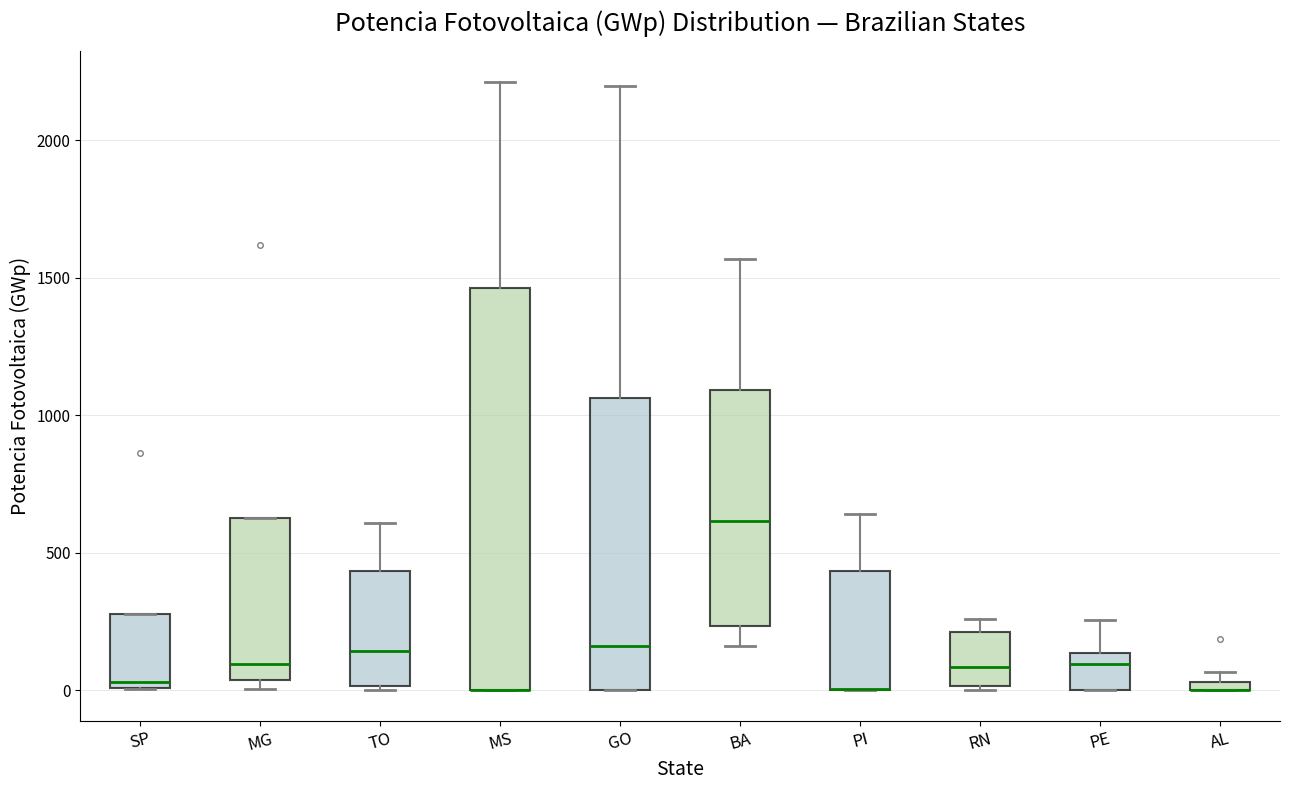

Which box is the tallest, from its lower edge to its upper edge?

MS